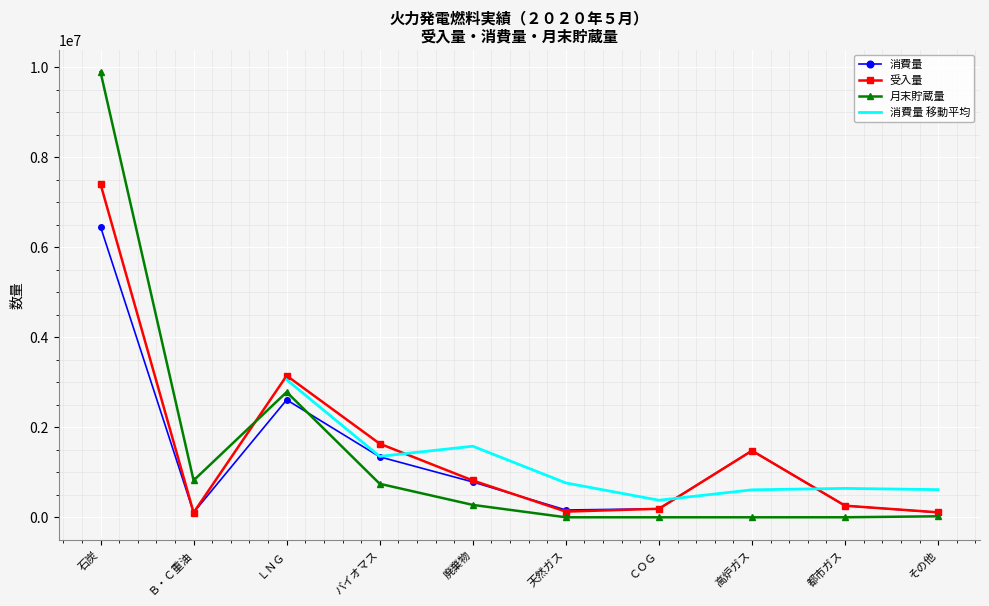

At which label is 受入量 closest to 3753618?

ＬＮＧ